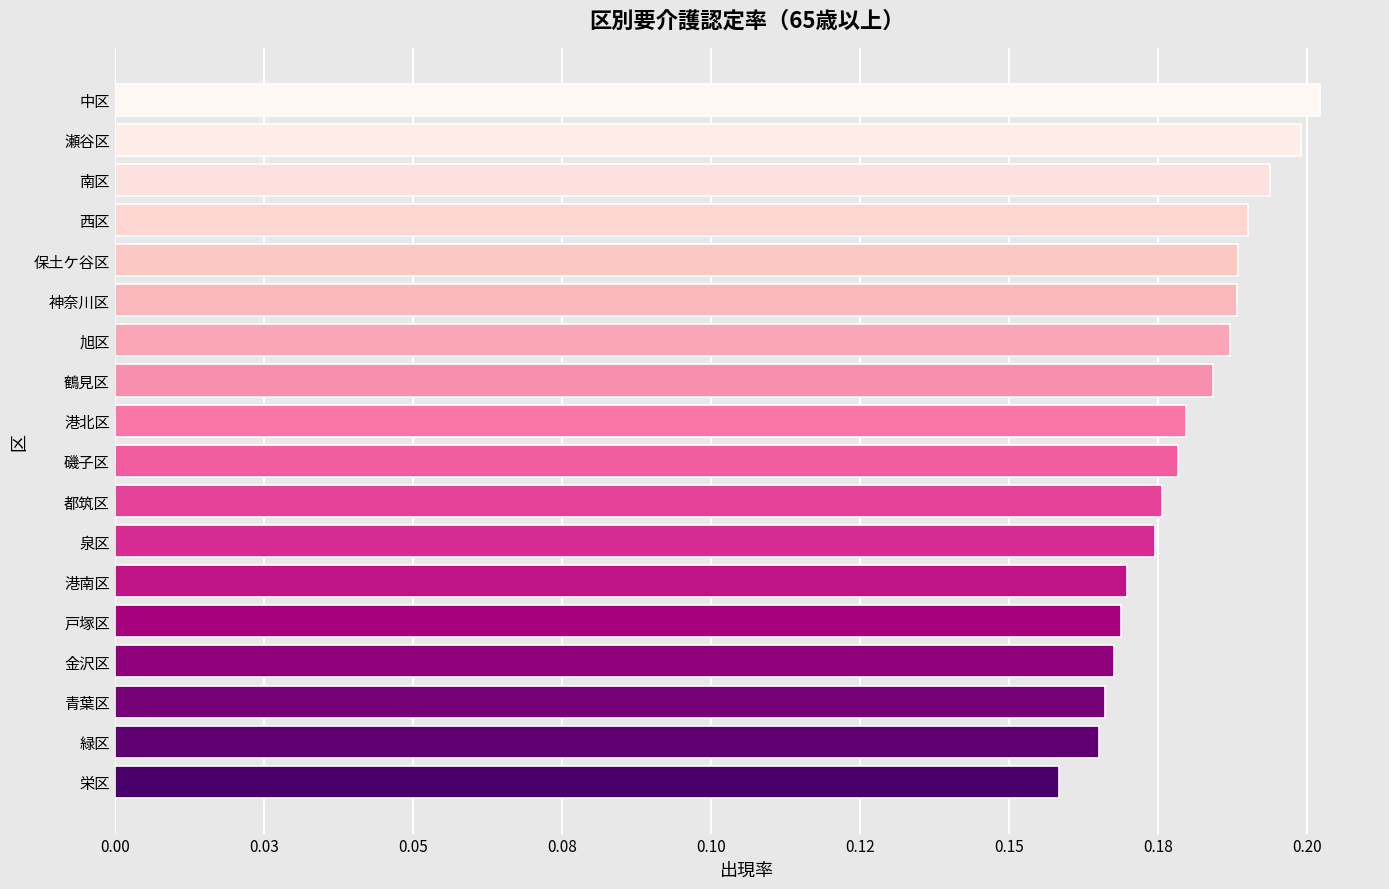

Are the bars grouped side by side (vs. stacked)?

No